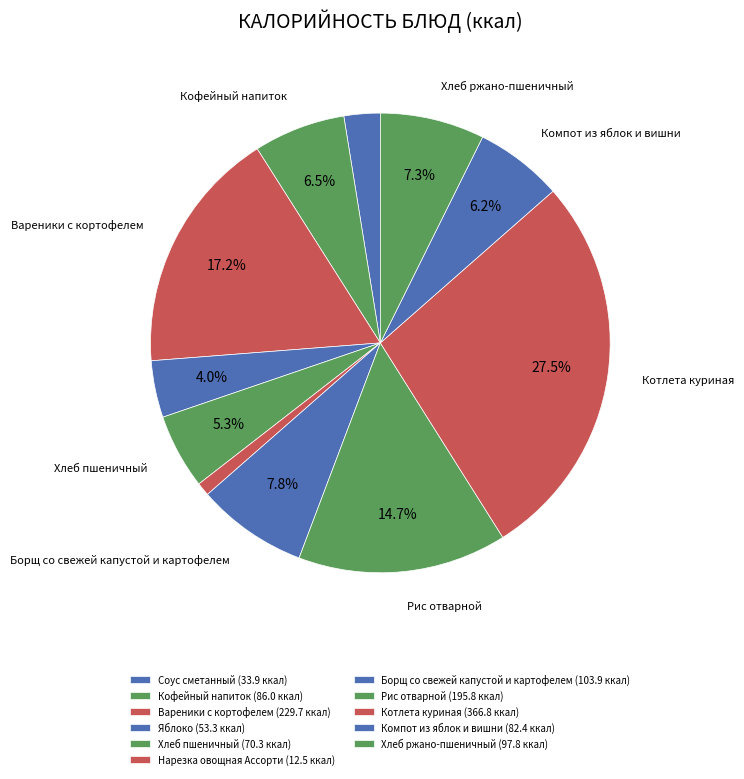

Which slice is the largest?

Котлета куриная